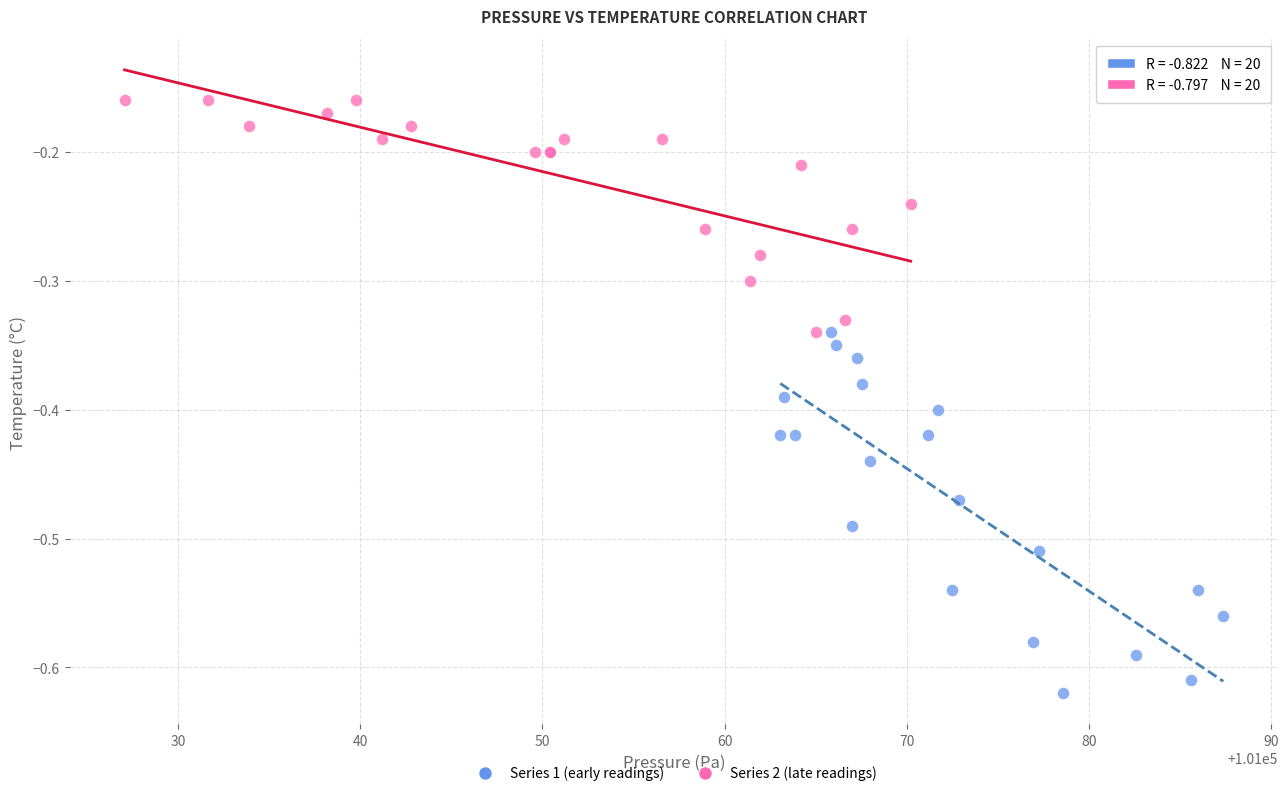

Which series has the largest Y range (max minus min)?

Series 1 (early readings)